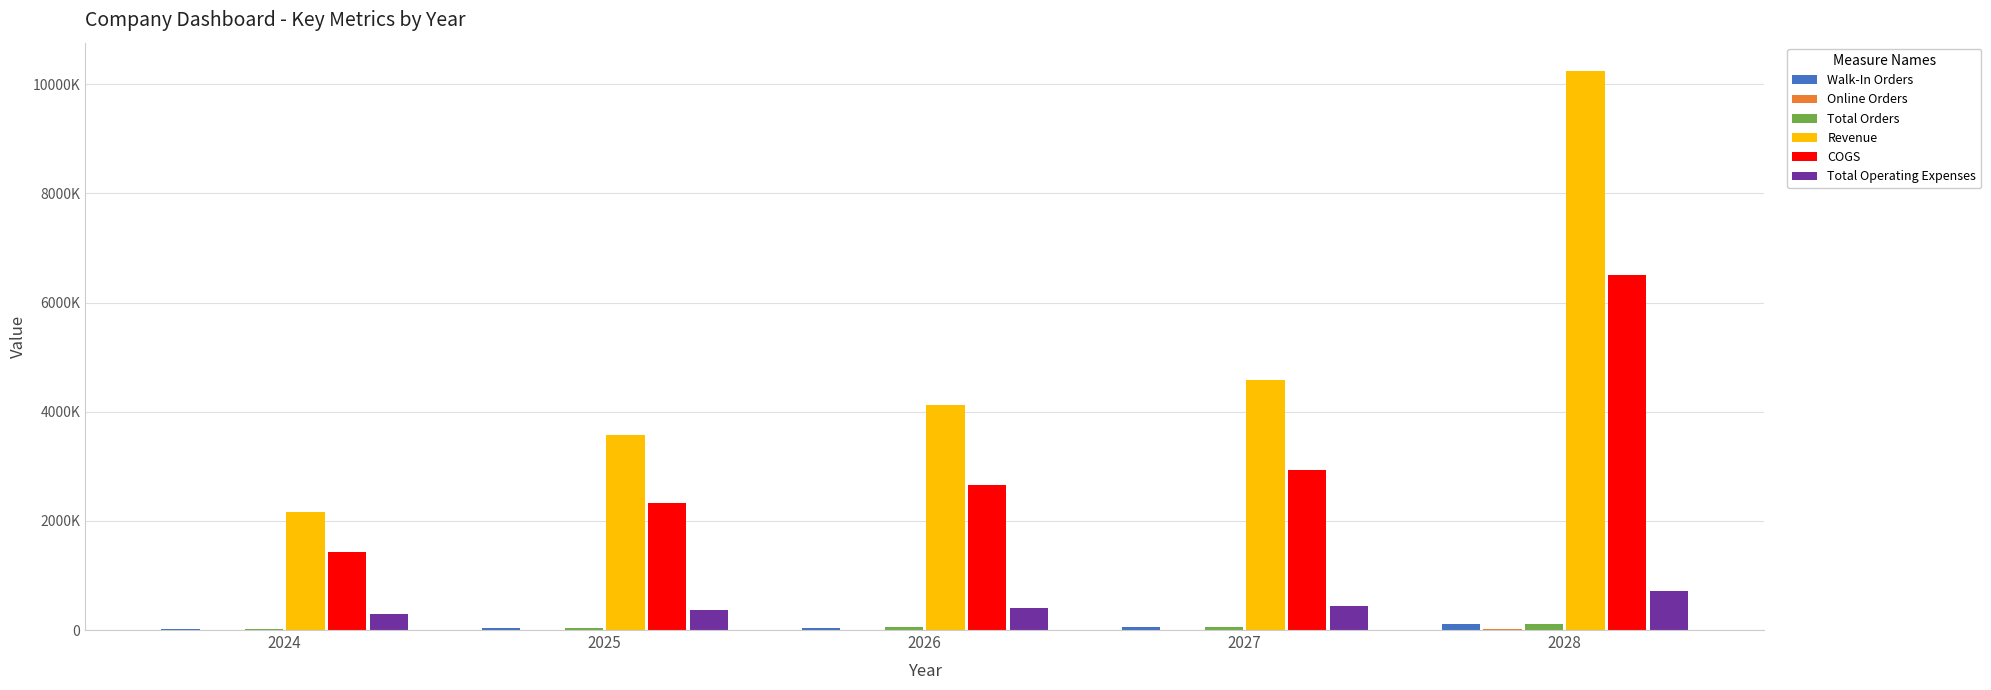

List the series in order of their peak value, lowest first.

Online Orders, Walk-In Orders, Total Orders, Total Operating Expenses, COGS, Revenue